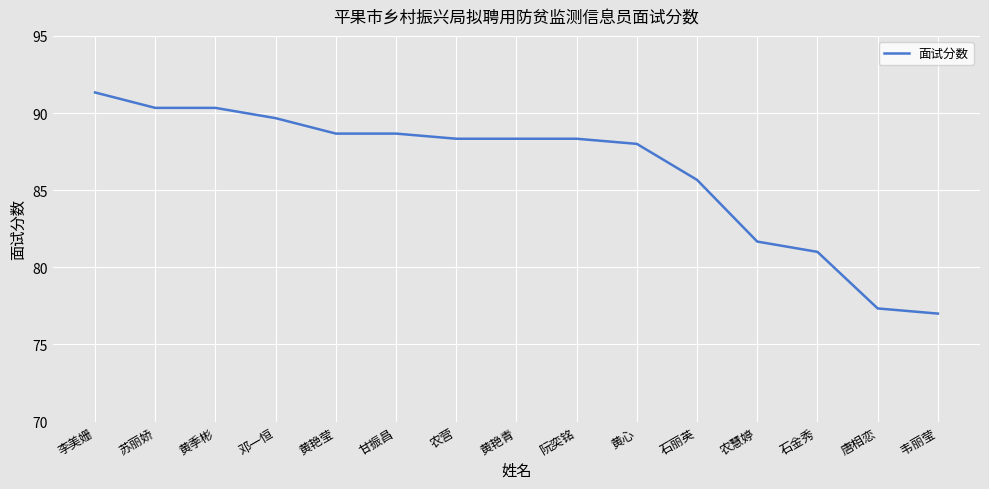

What is the sum of the values at 农慧婷 and 黄艳青?

170.0